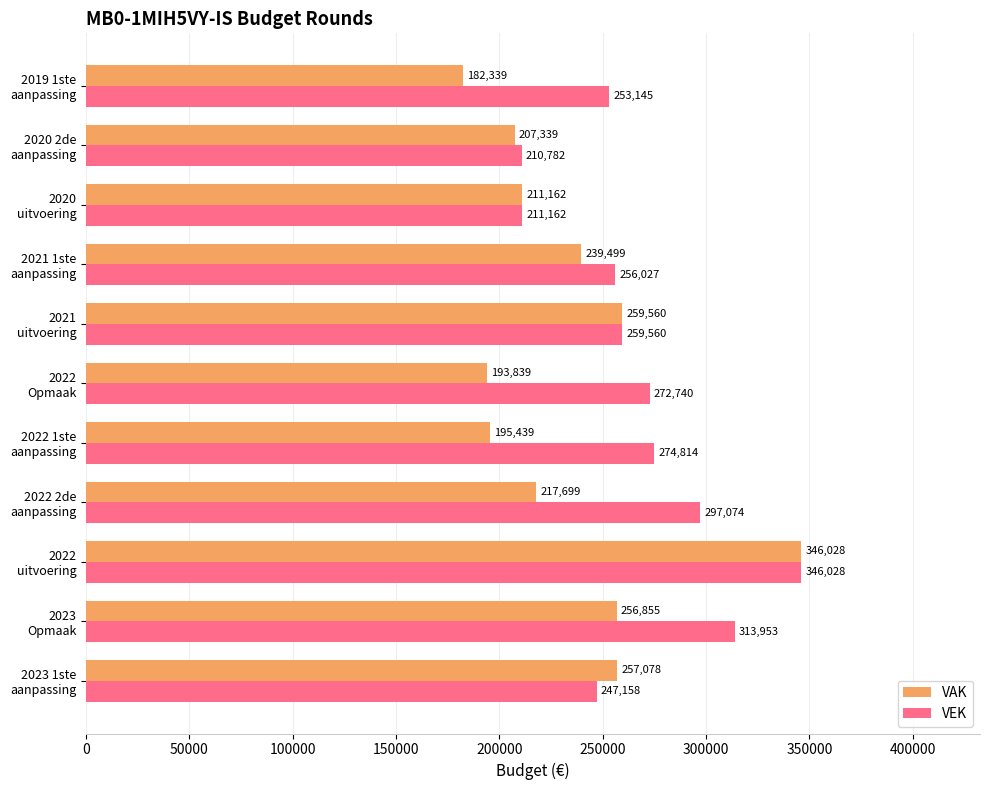

At how many categories does at least one series exceed 322803?

1